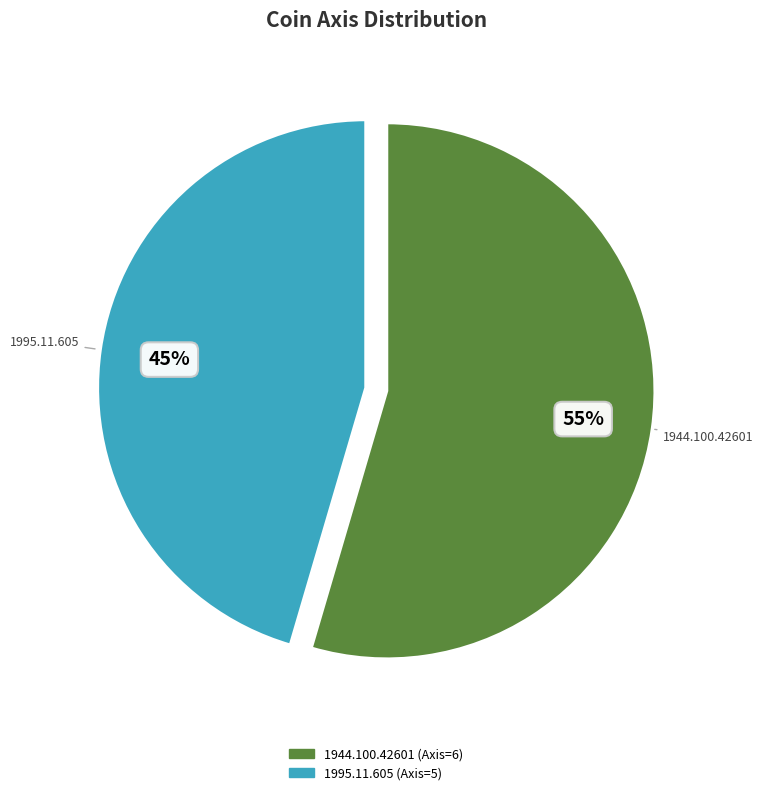

What is the smallest slice in the pie chart?

1995.11.605